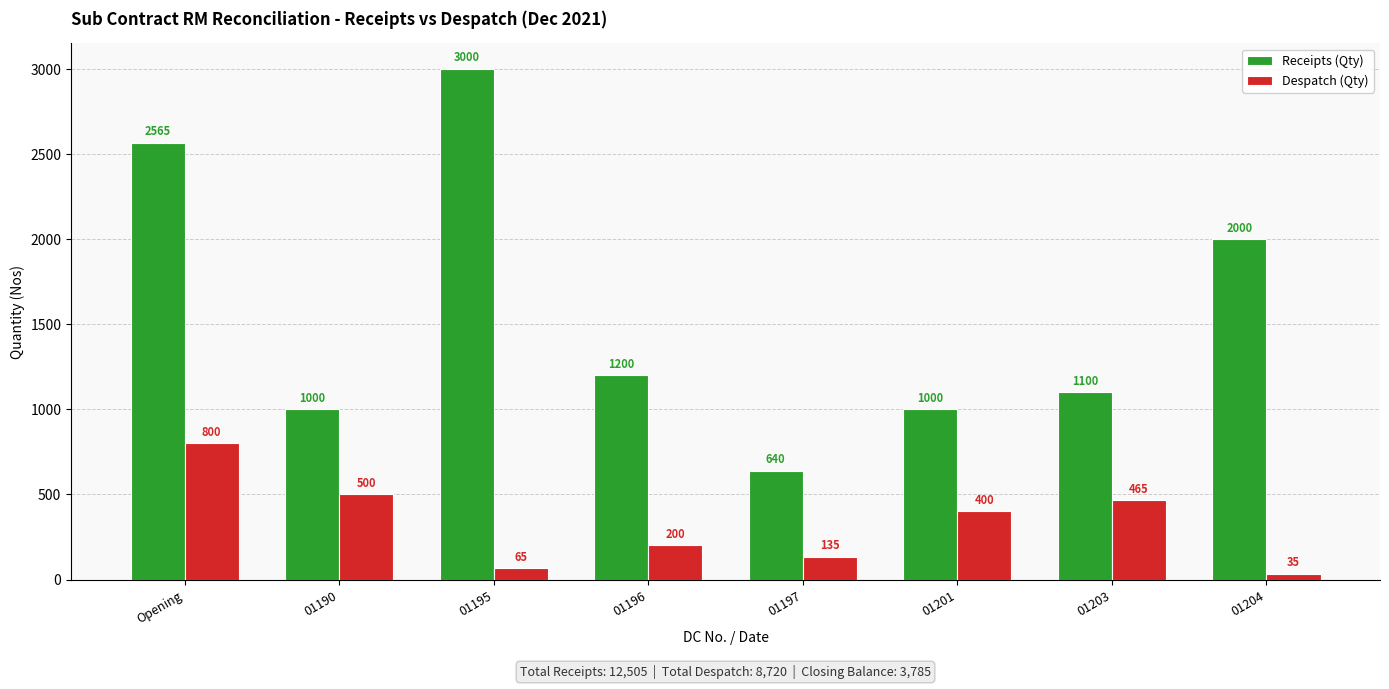

Rank the categories by Despatch (Qty) value from lowest to highest.

01204, 01195, 01197, 01196, 01201, 01203, 01190, Opening